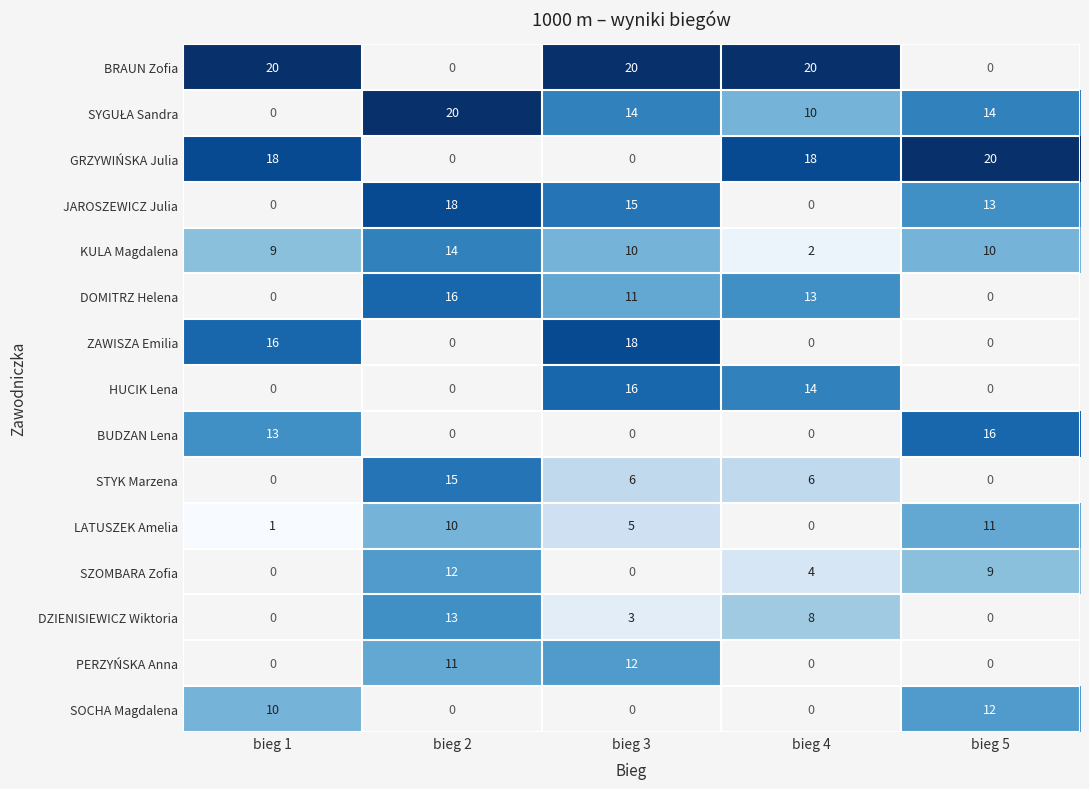

True or false: BRAUN Zofia has a value of 20 at bieg 3.

True